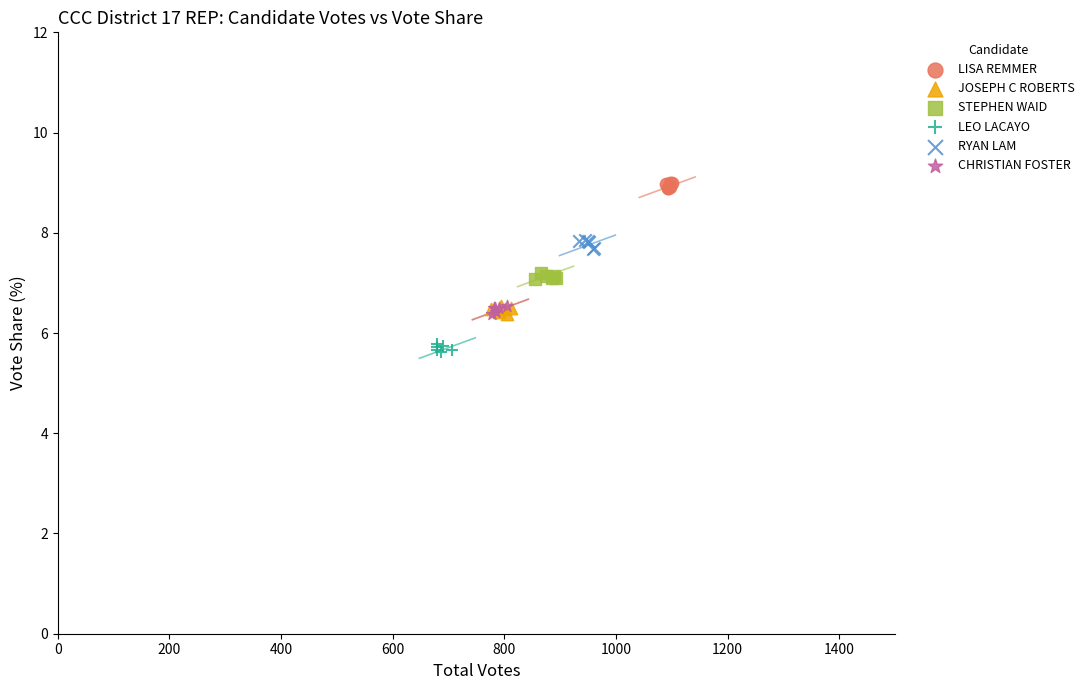

Which series contains the highest Y value?

LISA REMMER